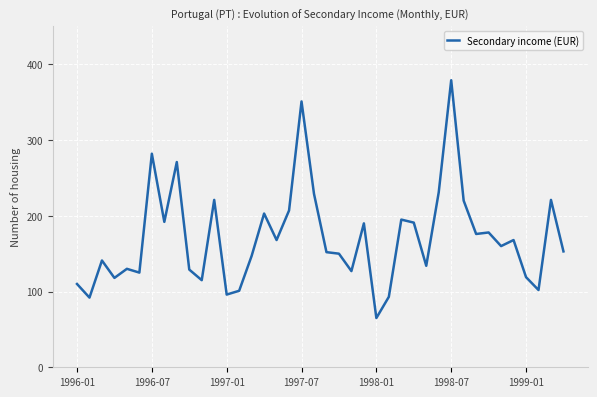

What is the difference between the maximum and minimum values?

314